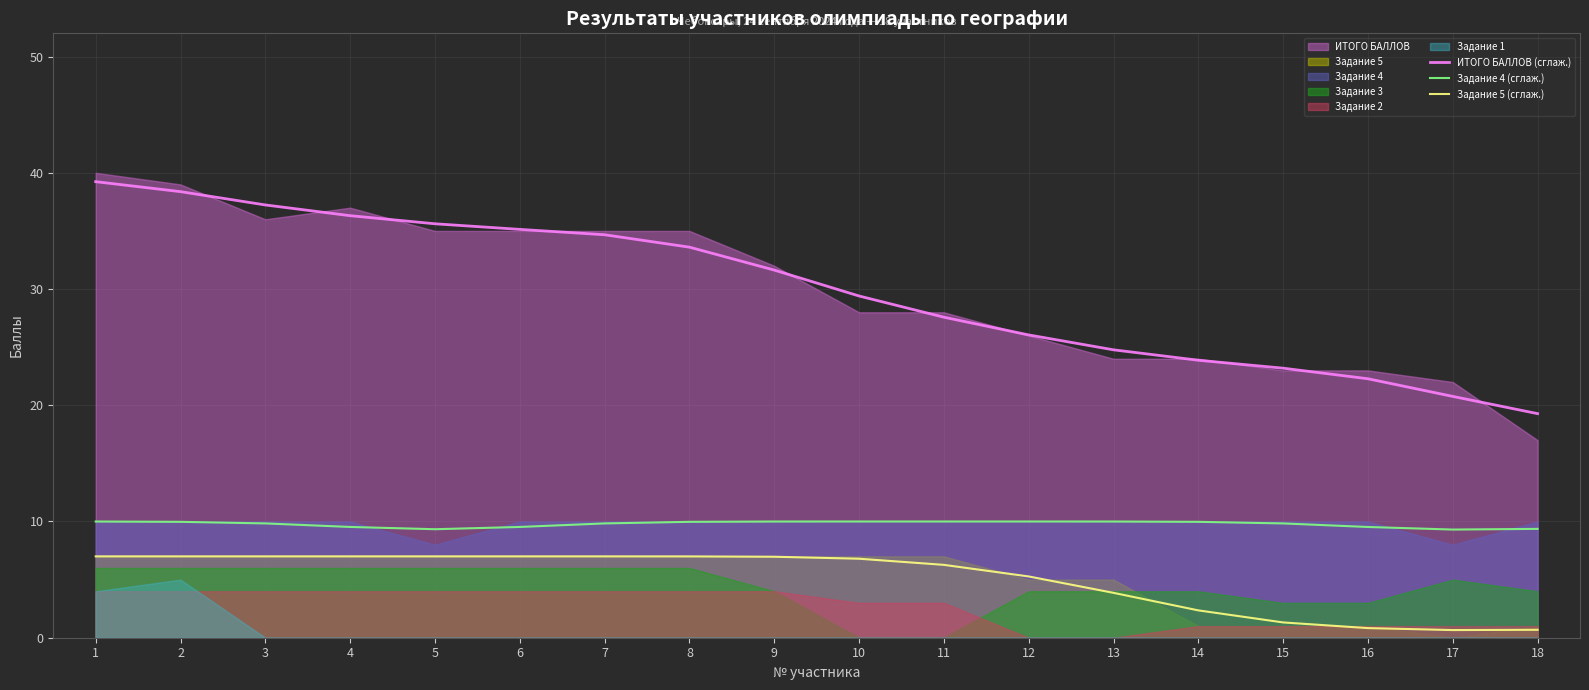

True or false: ИТОГО БАЛЛОВ (сглаж.) and Задание 5 (сглаж.) cross at least once.

False